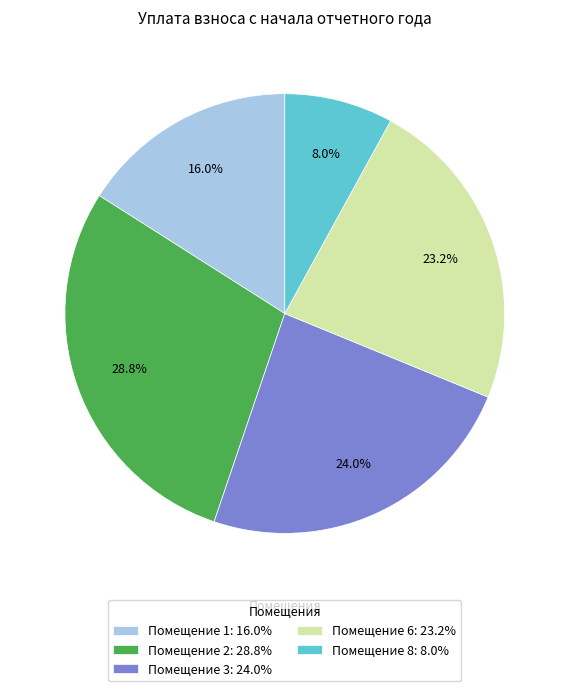

Combined, do Помещение 8: 8.0% and Помещение 3: 24.0% account for over 50%?

No